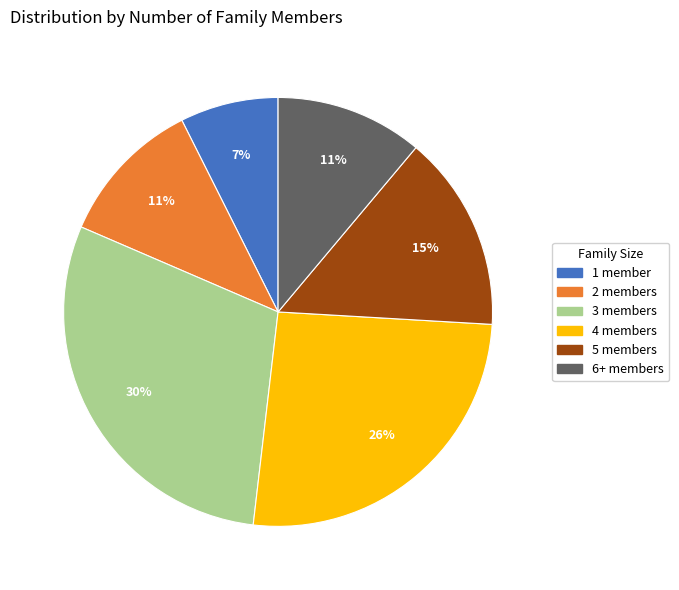

Count the number of slices in the pie.

6